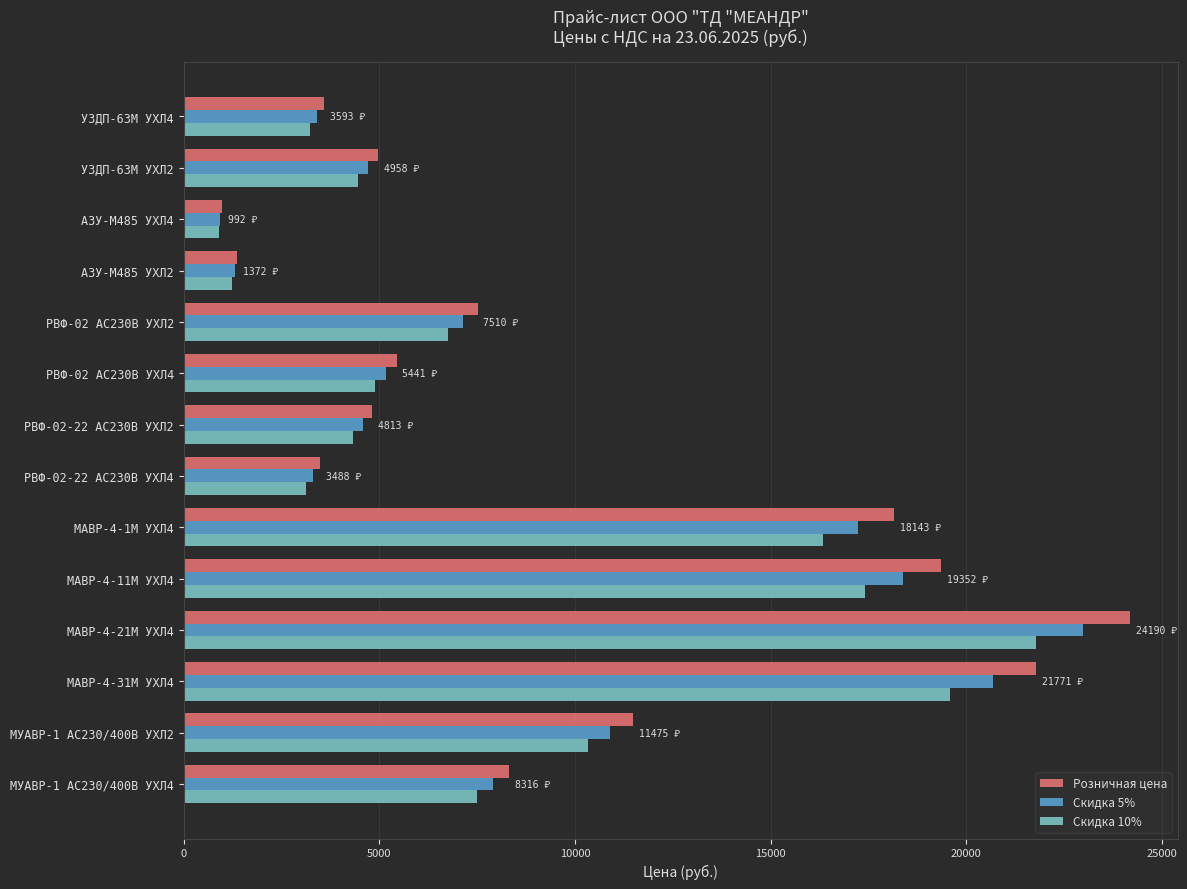

What is the difference between the Скидка 10% values at АЗУ-М485 УХЛ2 and МАВР-4-1М УХЛ4?

15093.9